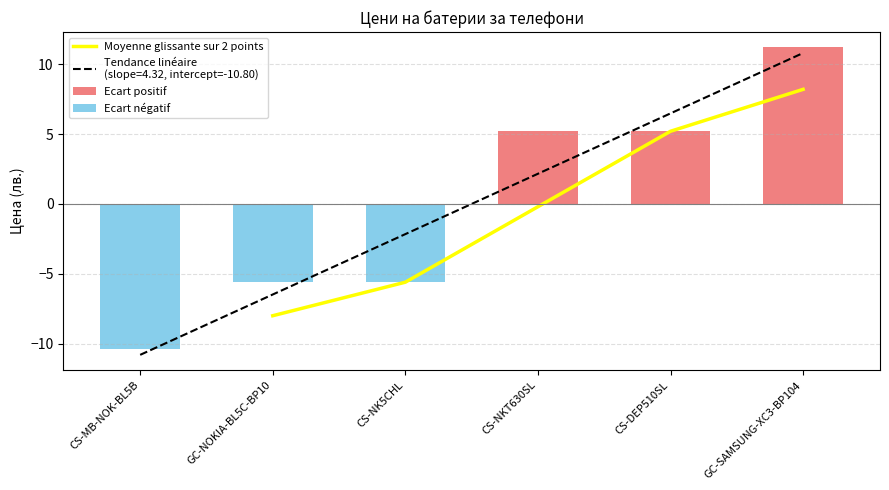

What is the label of the 3rd bar from the left?

CS-NK5CHL